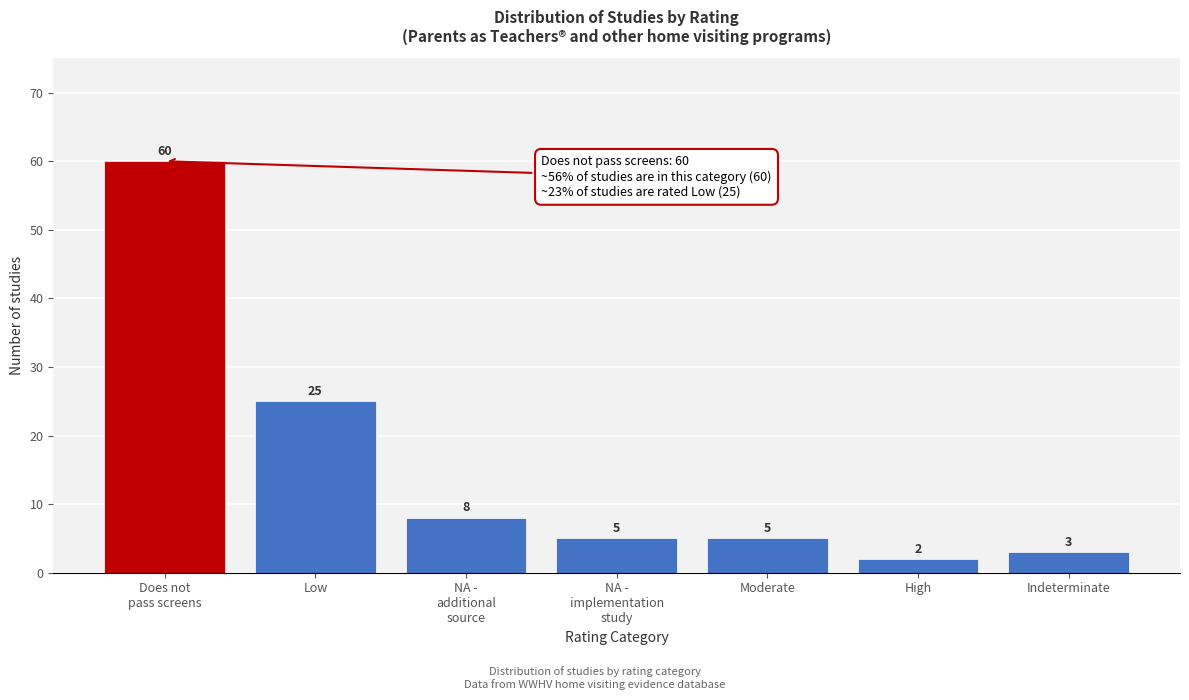

Reading left to right, what are all the values shown in this chart?

60	25	8	5	5	2	3